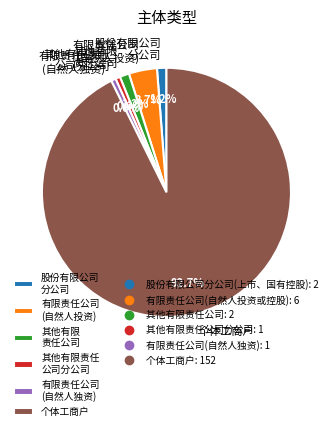

Combined, what portion of the pie is 股份有限公司 分公司 and 有限责任公司 (自然人独资)?

1.8%